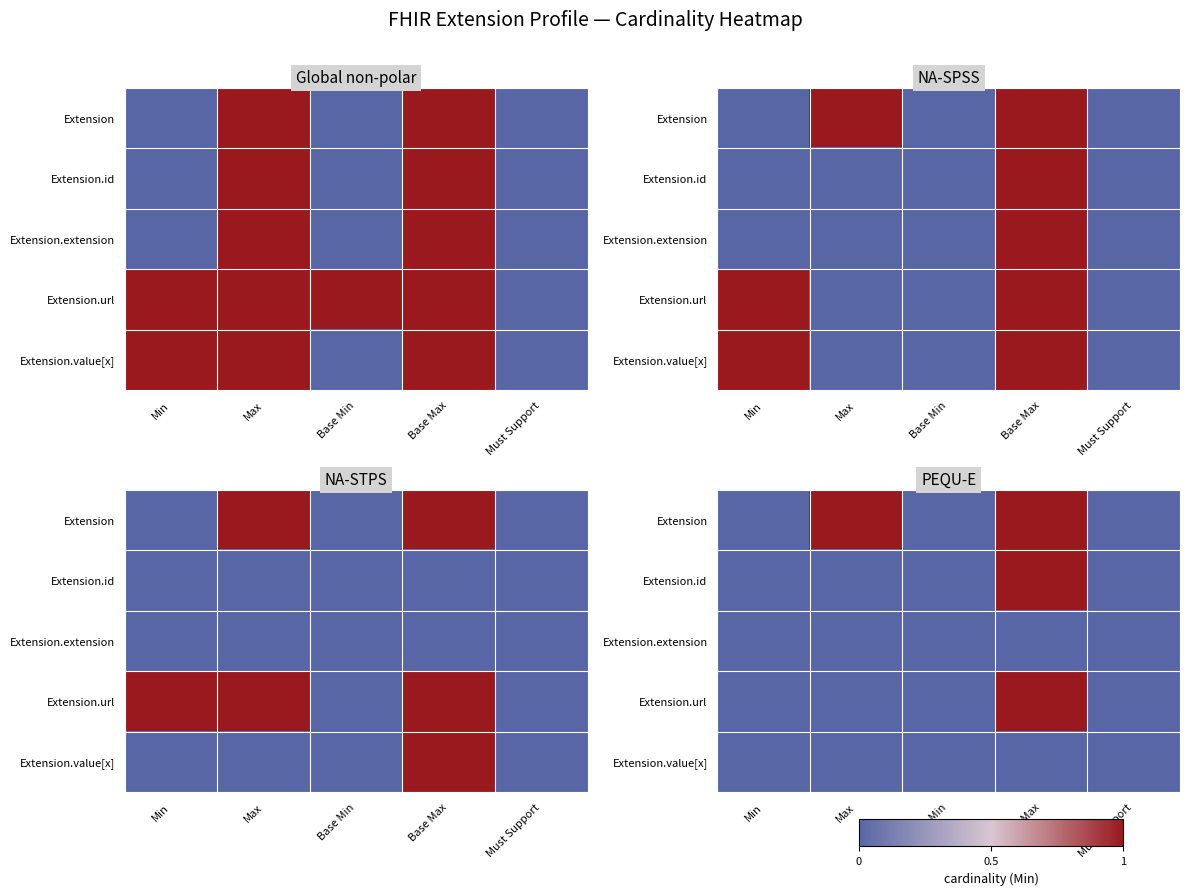

Is the value of Extension.id at Base Max greater than the value of Extension.url at Min?

Yes